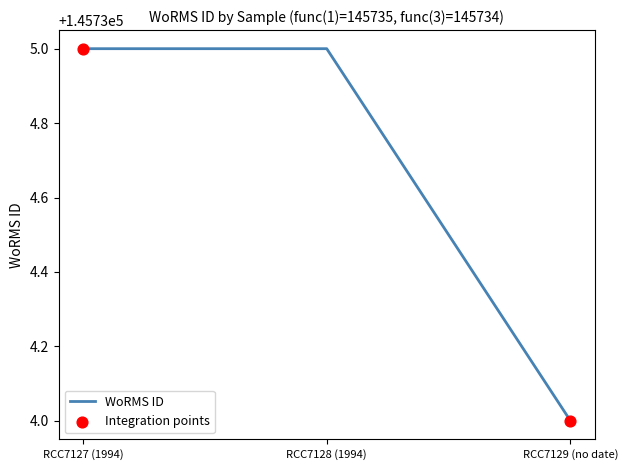

Approximately how many times larger is the value at RCC7127 (1994) compared to RCC7128 (1994)?

1.0